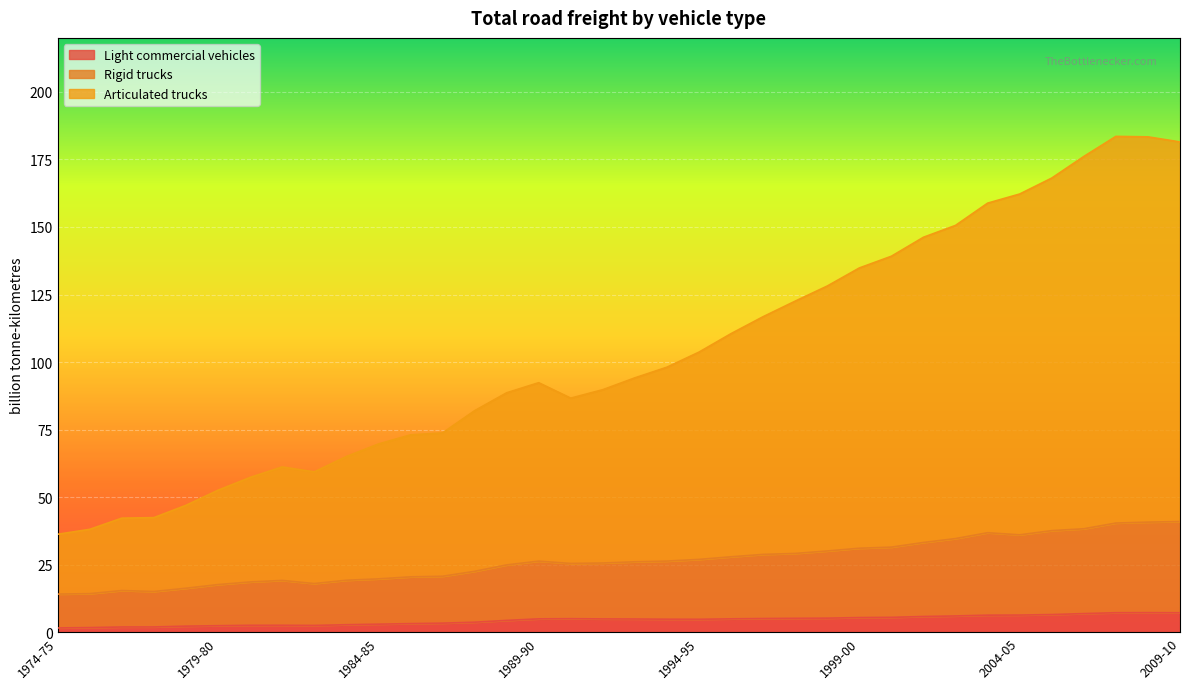

What is the spread (max minus min) of values at 1991-92?

84.9